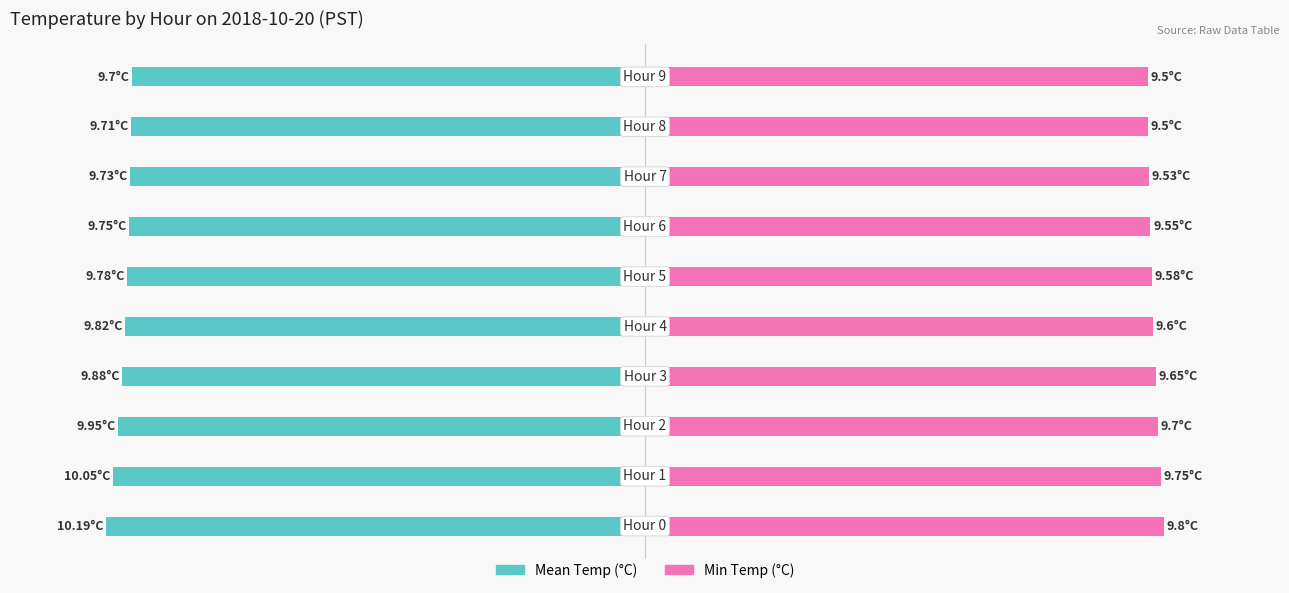

What is the value of the Mean Temp (°C) bar at the 5th from the left?

9.8